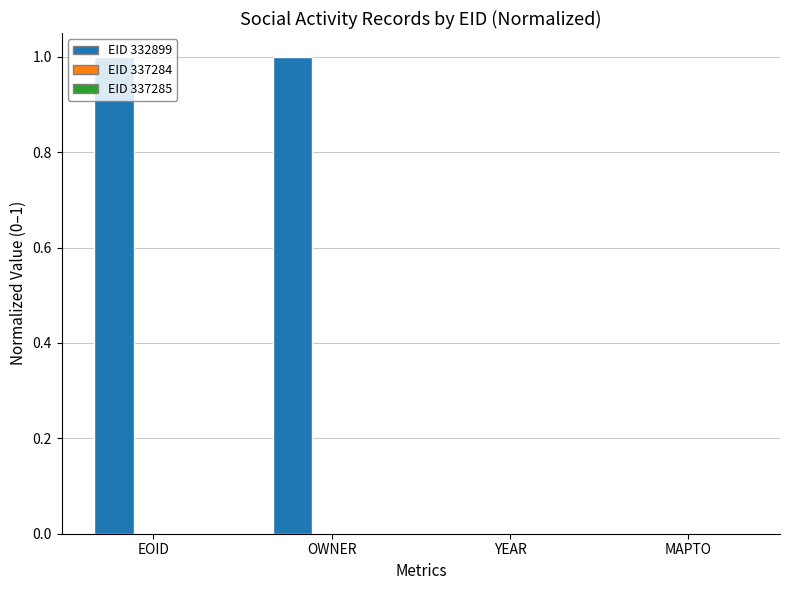

Count the number of categories in the chart.

4